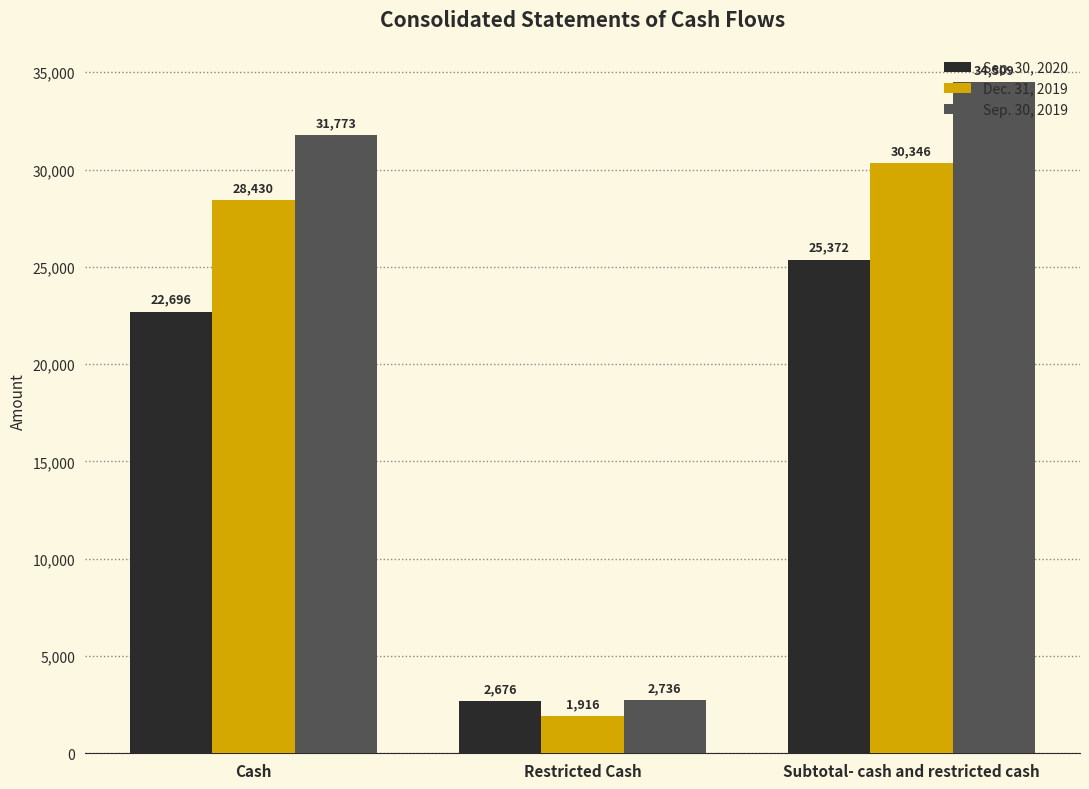

What is the sum of all Dec. 31, 2019 values?

60692